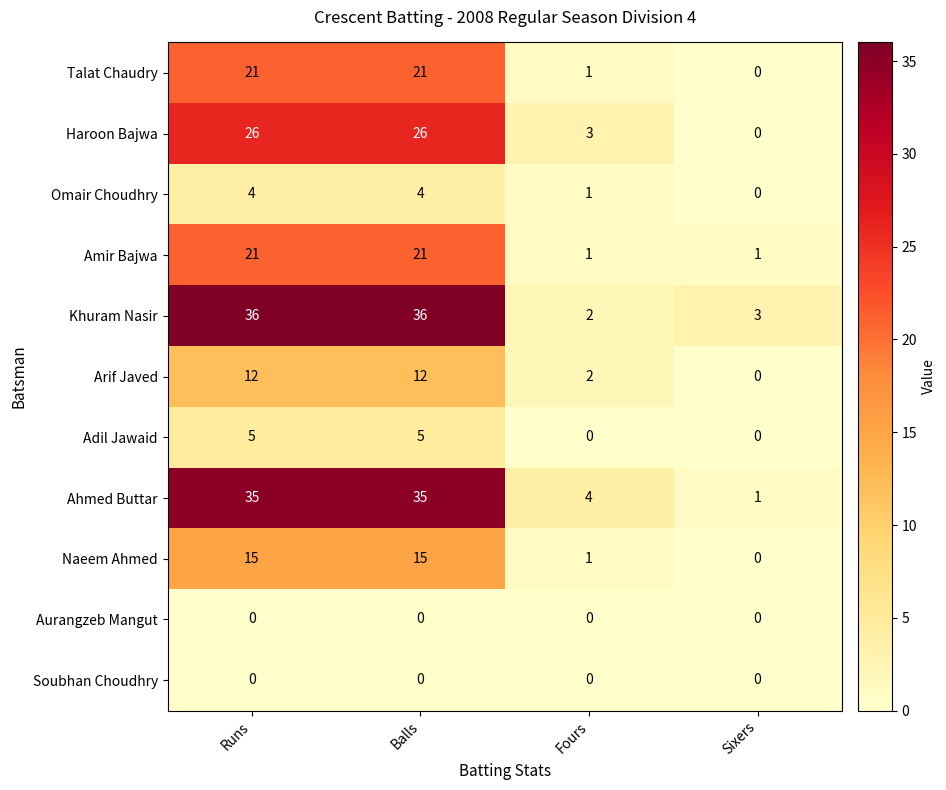

True or false: Amir Bajwa has a value of 21 at Runs.

True